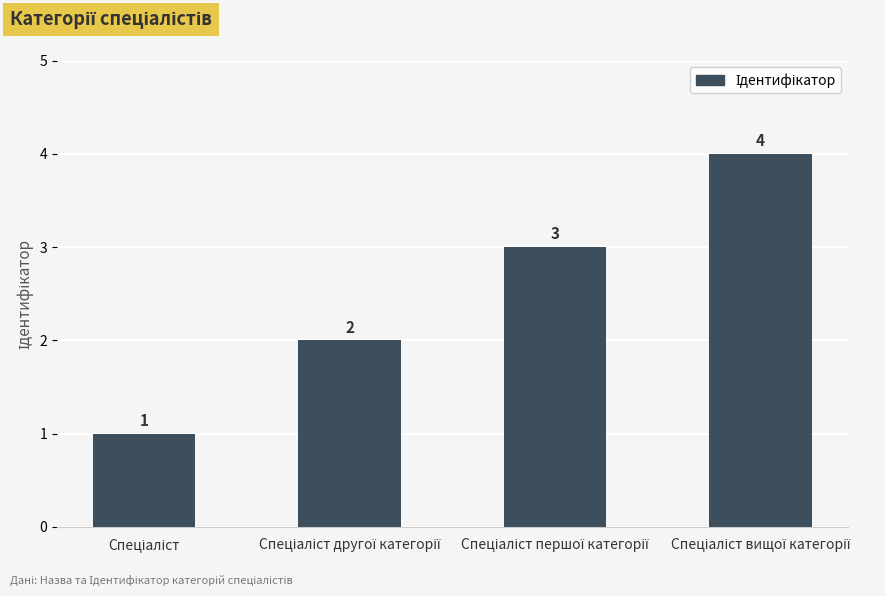

Reading left to right, transcribe all the data shown in this chart.

1	2	3	4